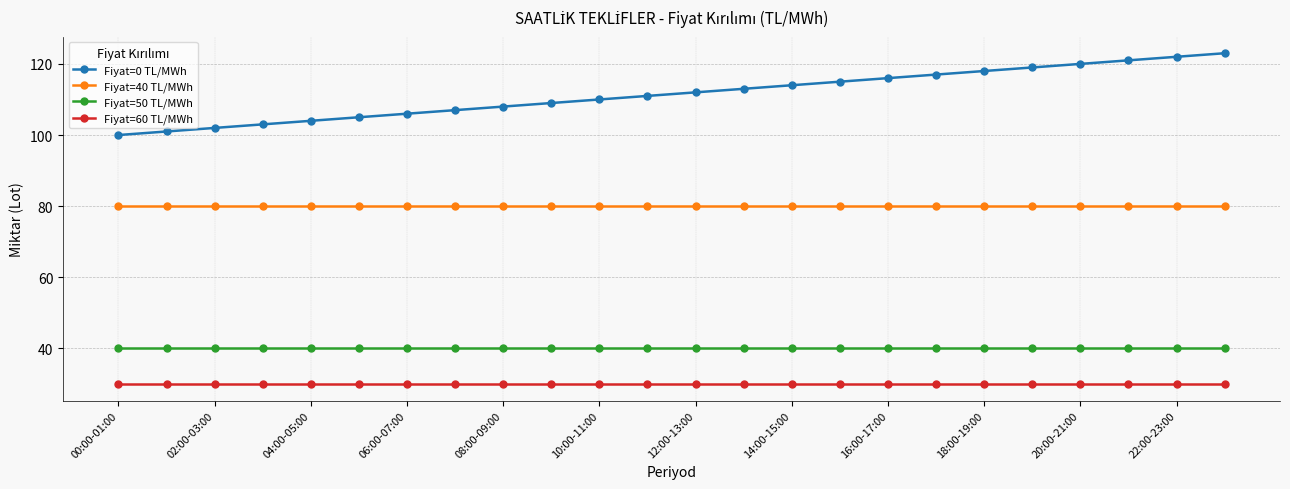

Which series has the largest range (max minus min)?

Fiyat=0 TL/MWh